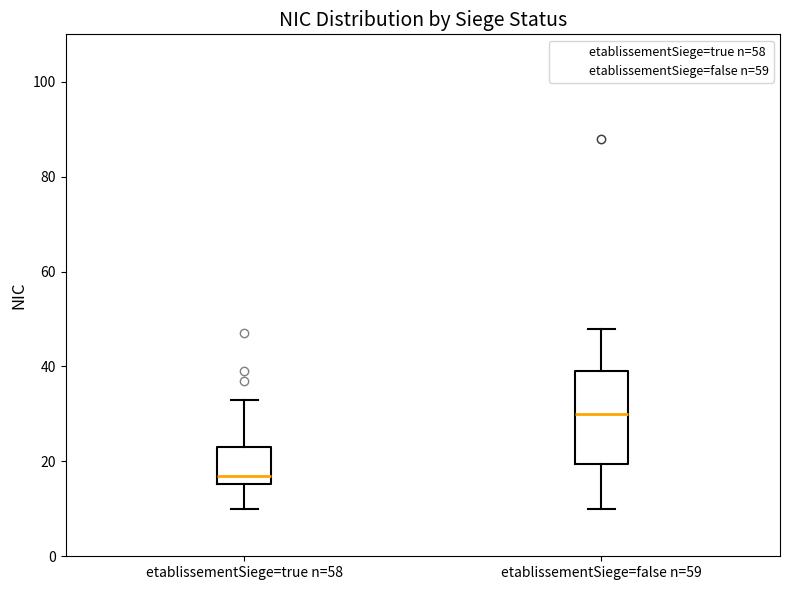

Where is the upper edge of the box for etablissementSiege=true n=58 on the y-axis? The values are not printed on the chart, so give them approximately, as read against the axis.

24